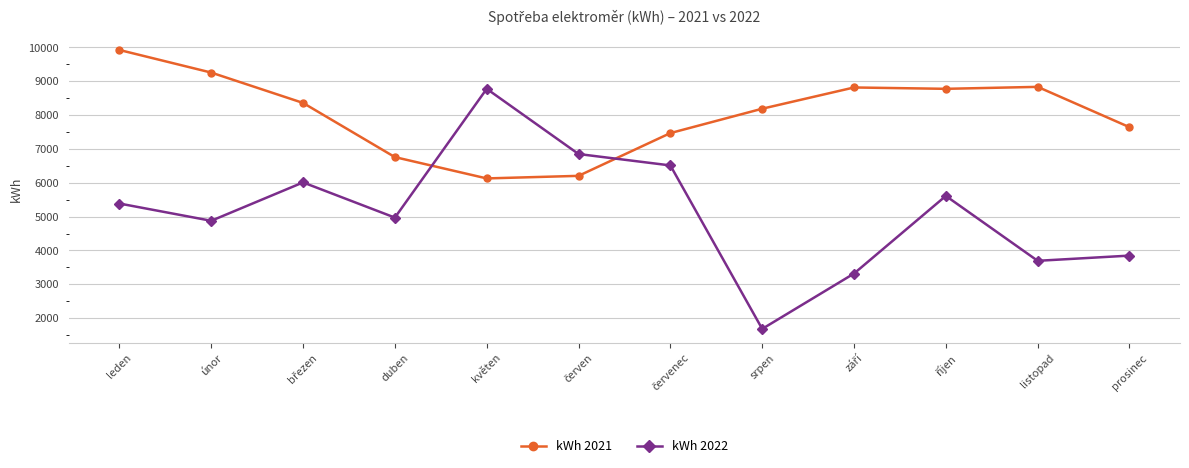

Which category has the lowest value in the kWh 2021 series?

květen